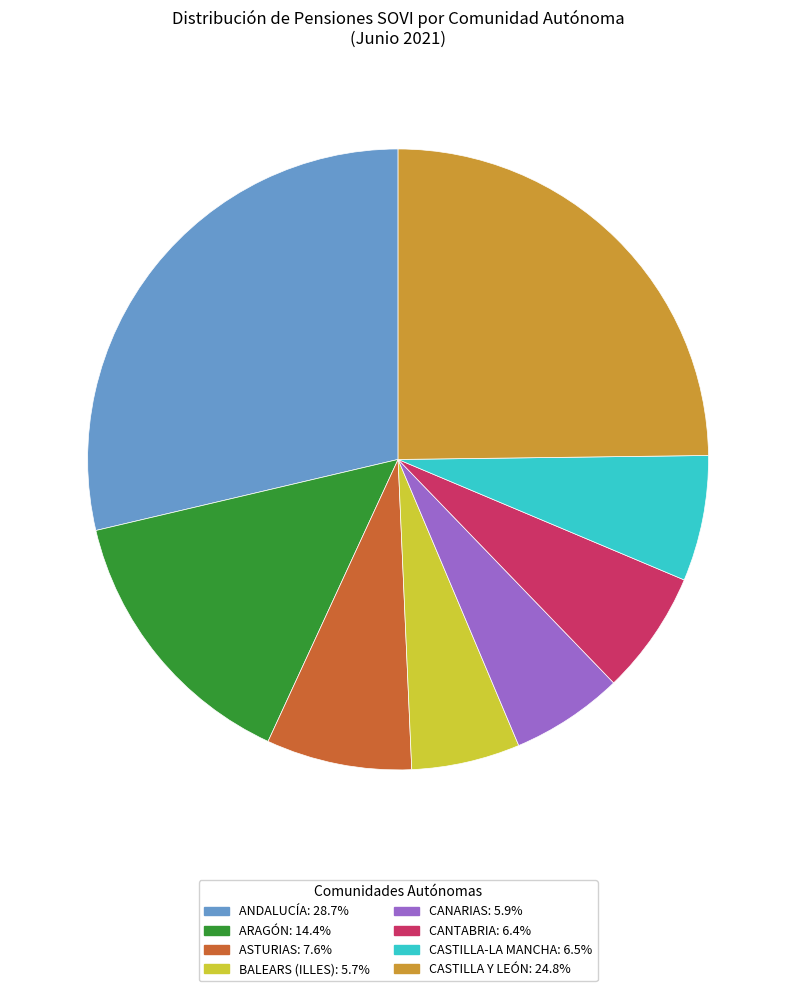

Is there a majority slice in this chart?

No